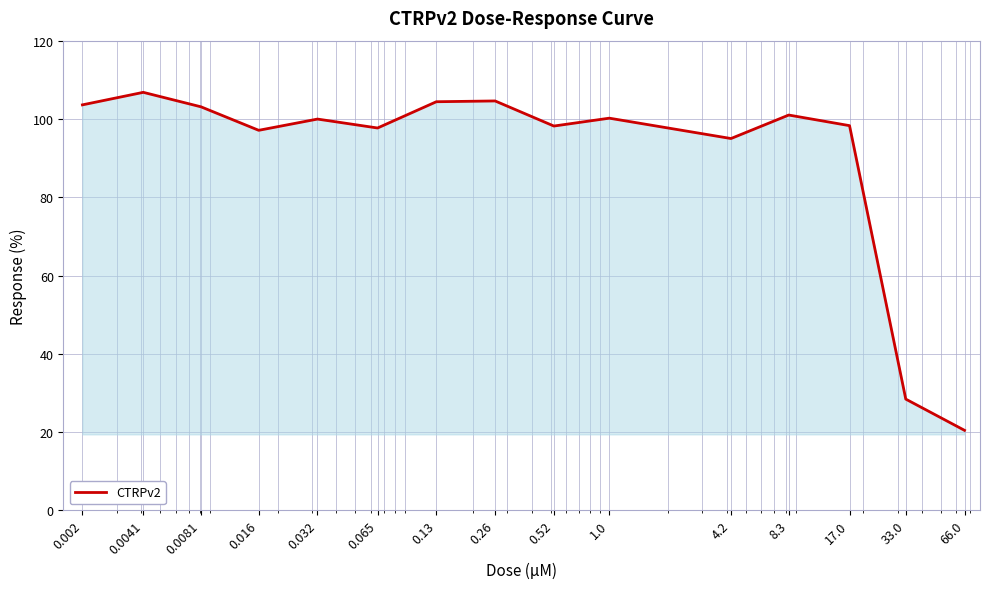

How many lines are shown in the chart?

1